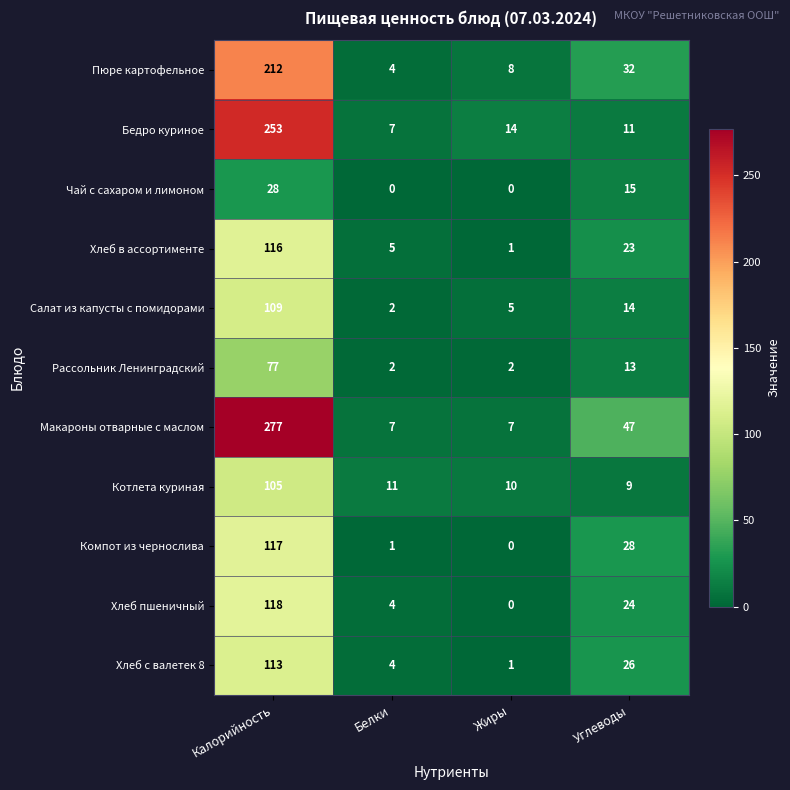

Count the number of data series in this chart.

11